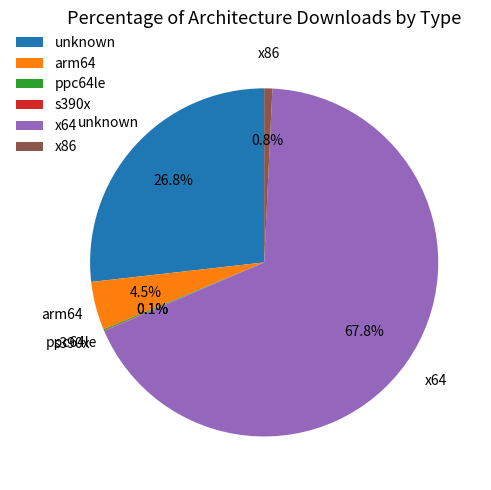

Which has a higher value, unknown or arm64?

unknown